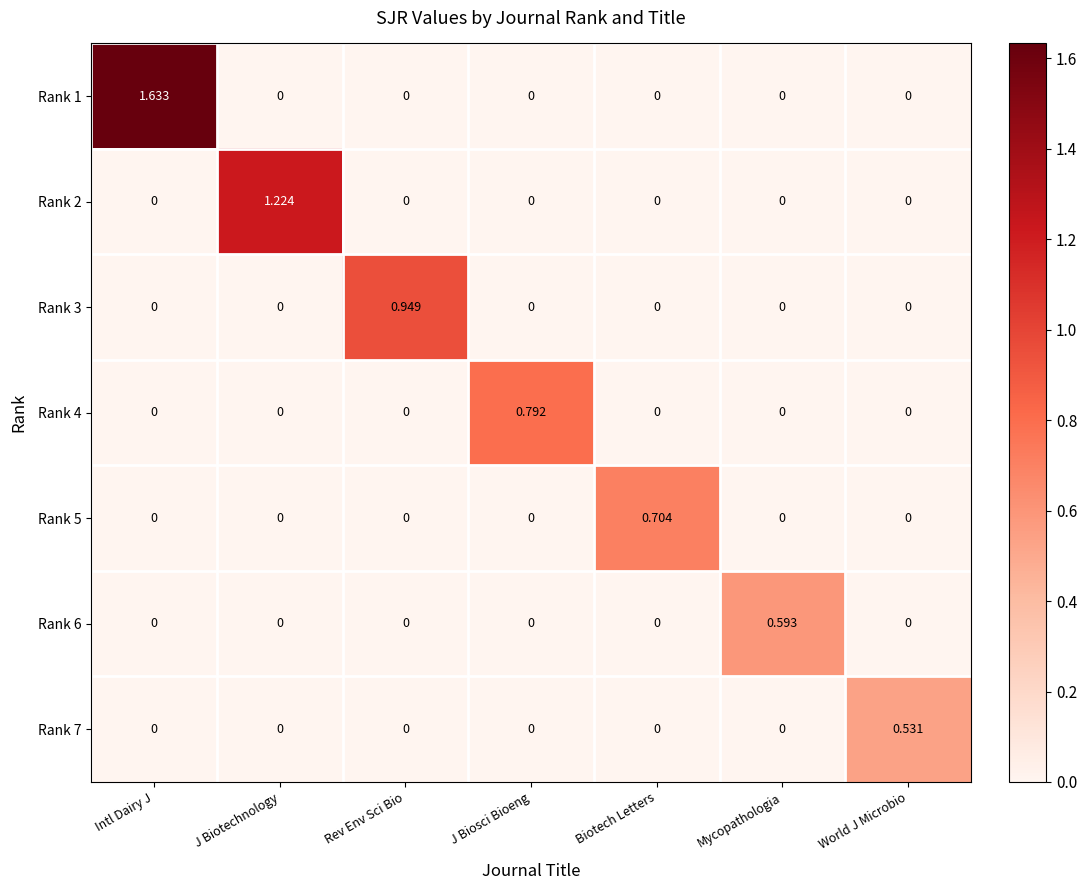

At which category is the sum across all series the highest?

Intl Dairy J